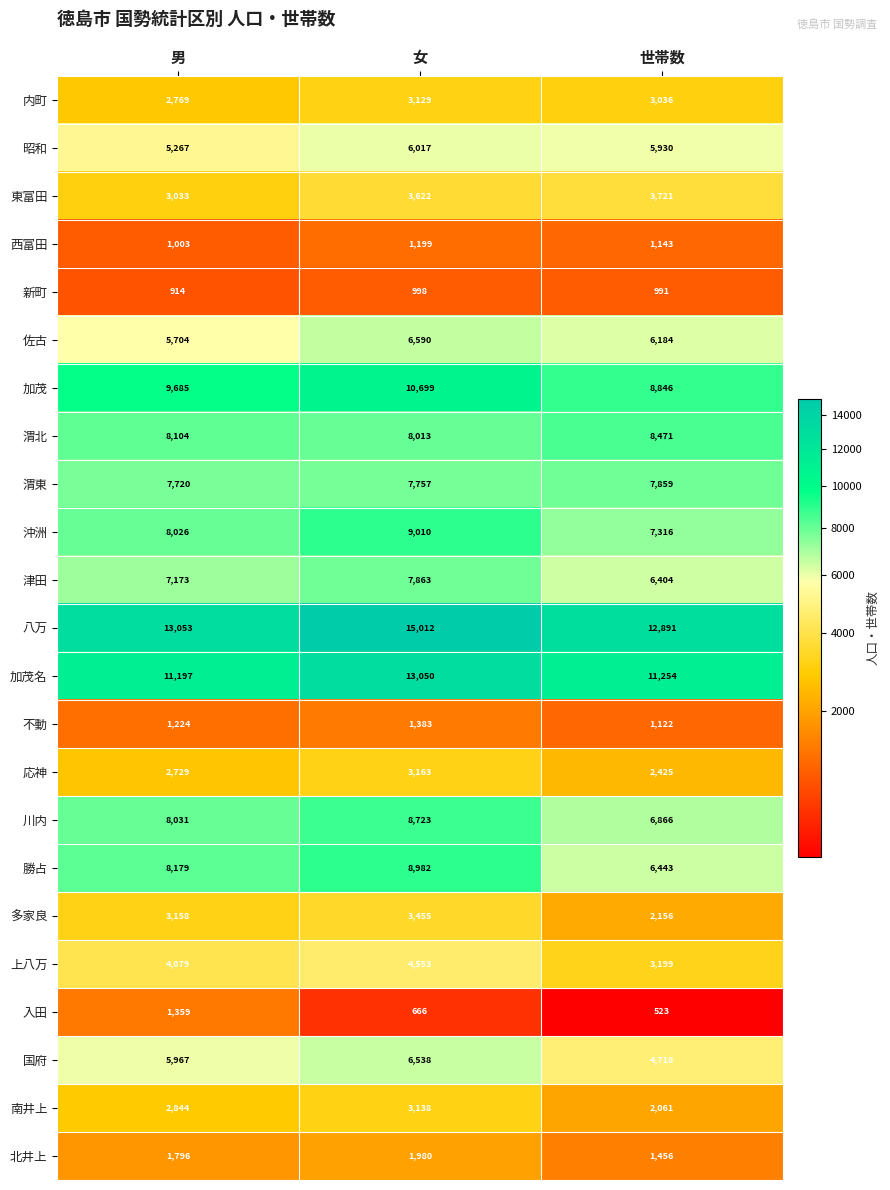

At which category is the sum across all series the highest?

女